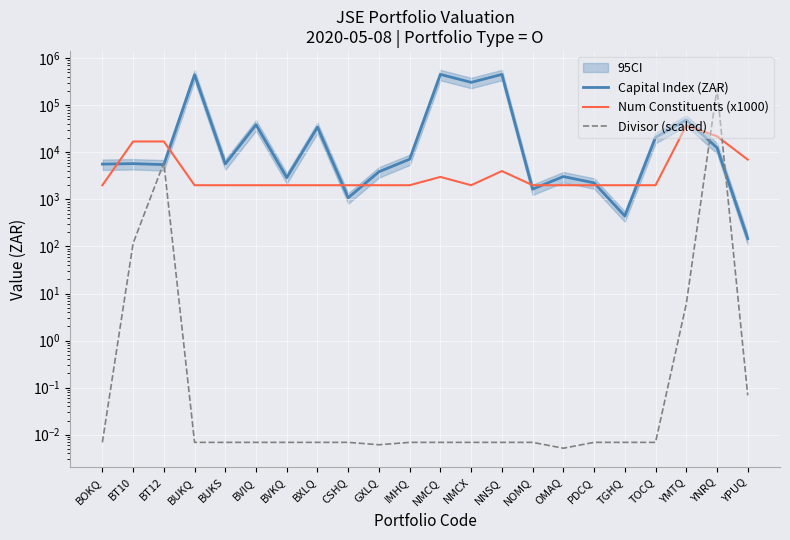

What is the value of the Num Constituents (x1000) point at the 15th from the left?

2000.0